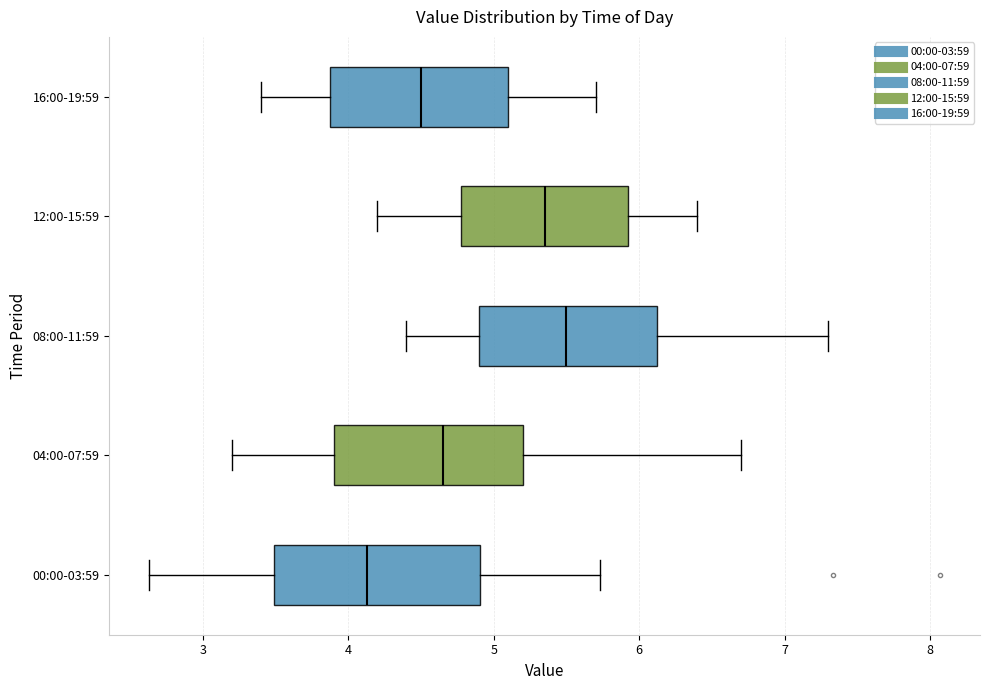

Reading bottom to top, transcribe this box plot: for each box, give where its median line is, the range the box spans, and where its two whiskers end, as read against the x-axis. The values are not printed on the chart, so give them approximately, as read against the axis.

00:00-03:59: median 4.1, box 3.5 to 4.9, whiskers 2.6 to 5.7
04:00-07:59: median 4.7, box 3.9 to 5.2, whiskers 3.2 to 6.7
08:00-11:59: median 5.5, box 4.9 to 6.1, whiskers 4.4 to 7.3
12:00-15:59: median 5.4, box 4.8 to 5.9, whiskers 4.2 to 6.4
16:00-19:59: median 4.5, box 3.9 to 5.1, whiskers 3.4 to 5.7